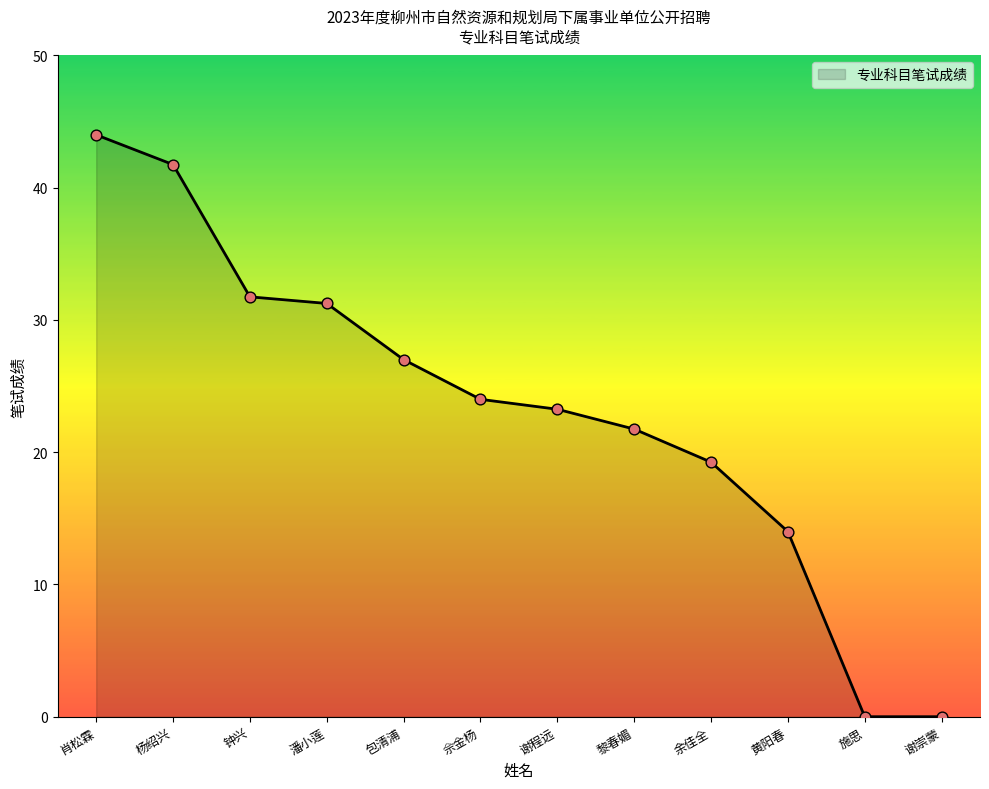

What is the ratio of the value at 谢程远 to the value at 佘金杨?

1.0